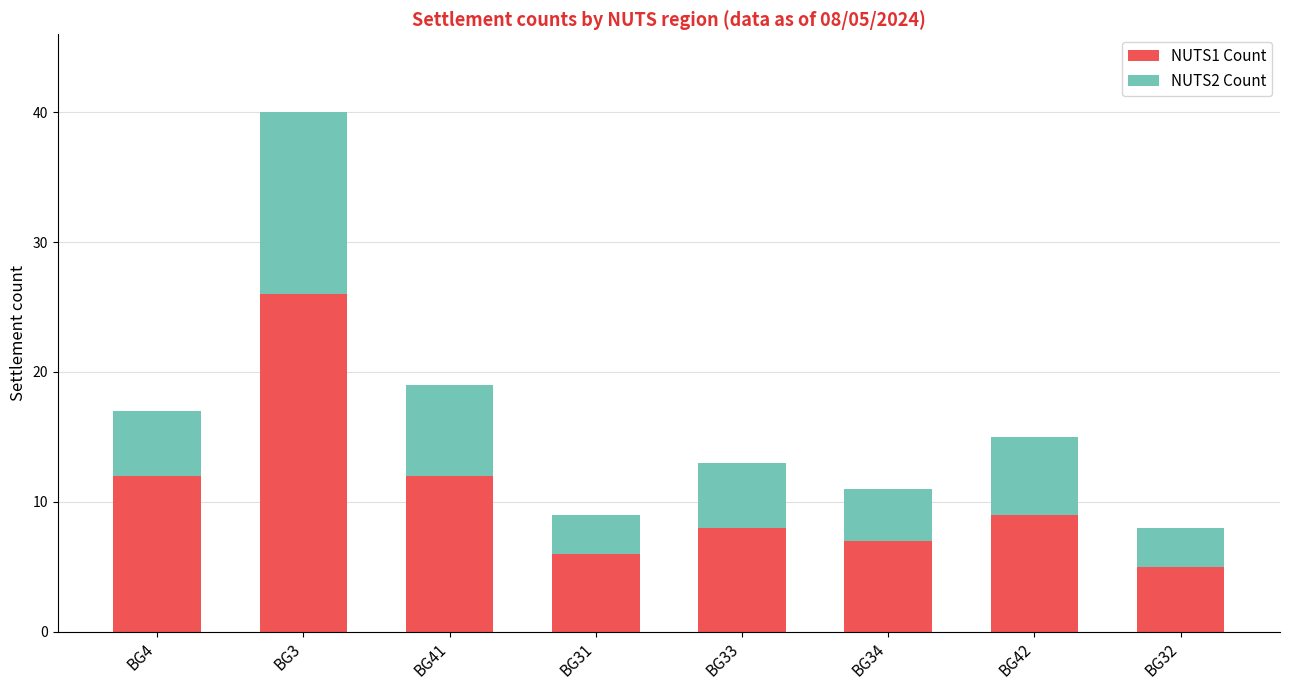

What is the difference between the maximum and minimum values in the NUTS1 Count series?

21